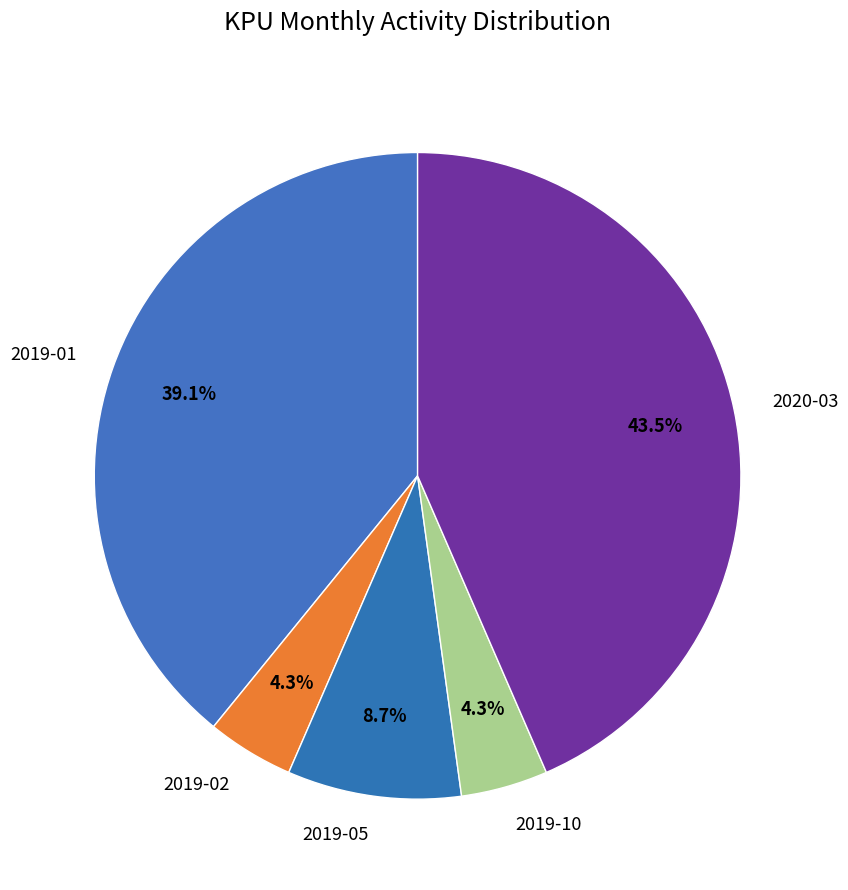

Is it true that 2019-05 is 3% of the pie?

False